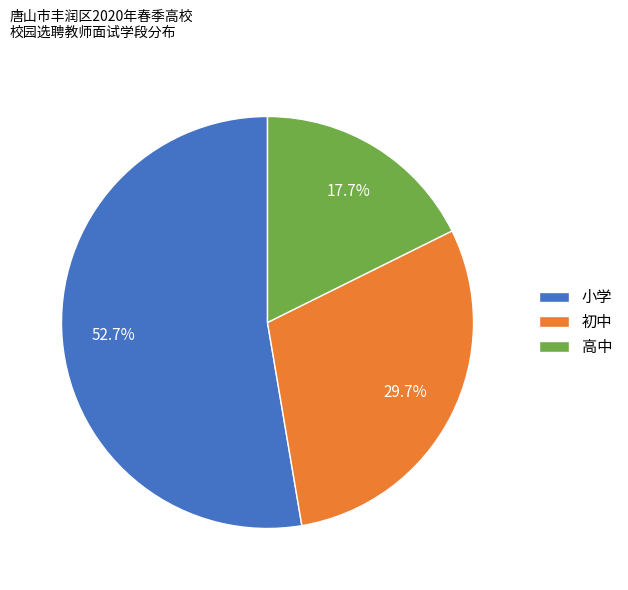

What is the ratio of the value at 高中 to the value at 初中?

0.6